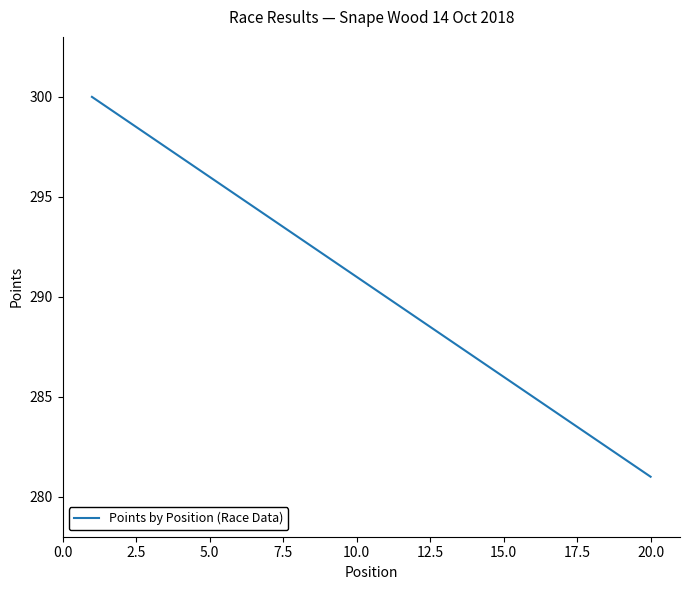

Count the number of data series in this chart.

1